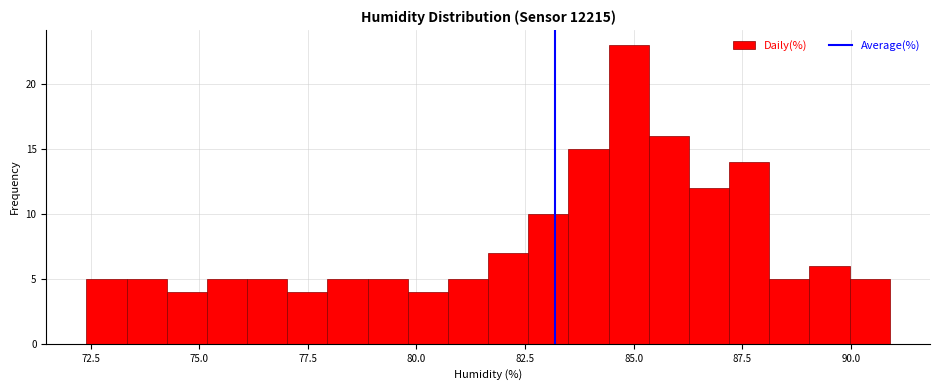

Read against the x-axis, roughly where is the centre of the tallest bar?

85.0